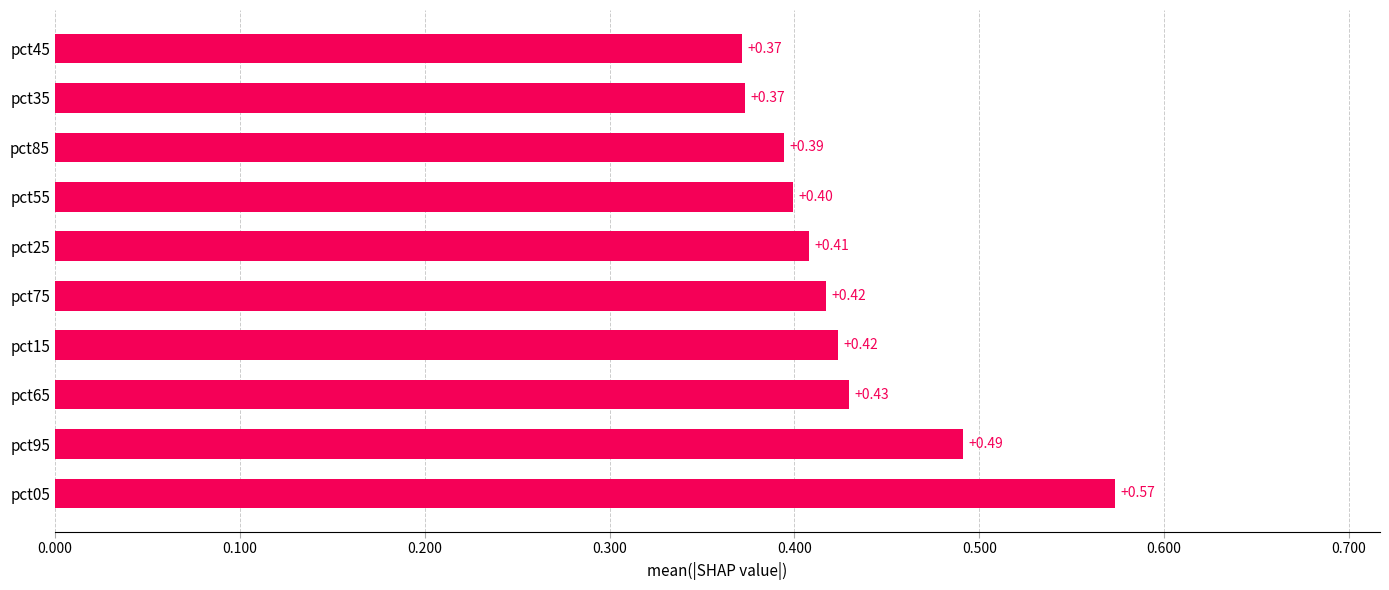

What is the sum of the values at pct95 and pct25?

0.9